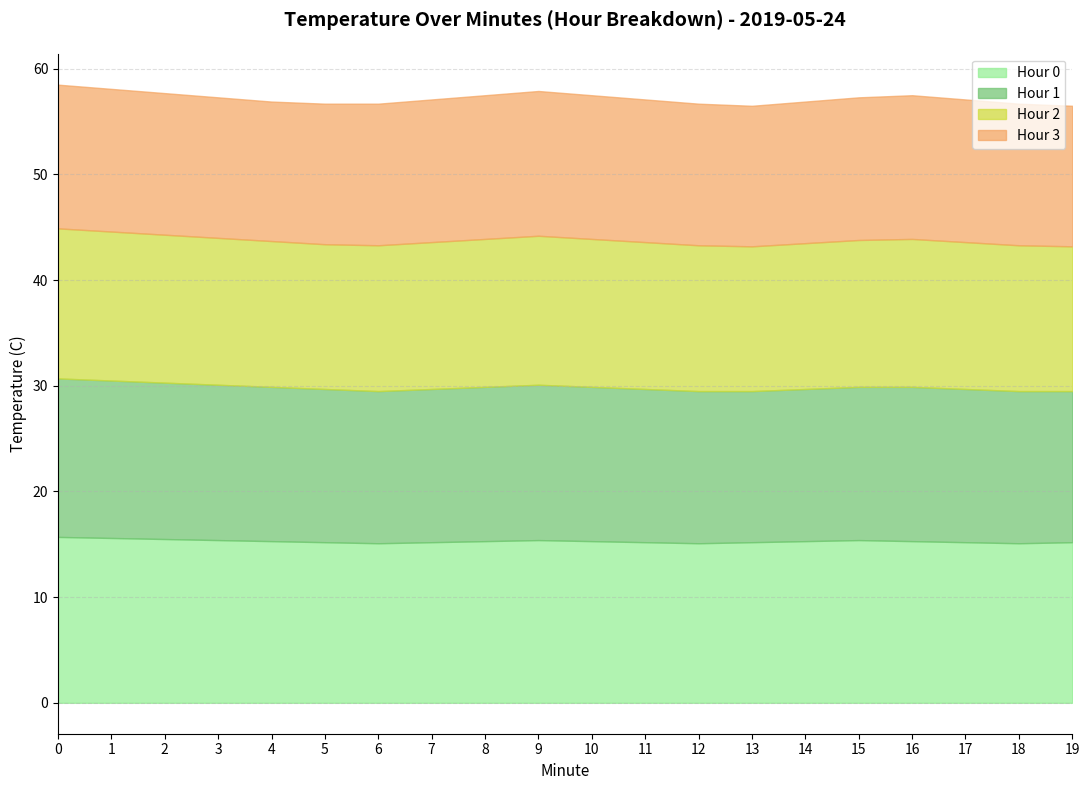

True or false: Hour 0 has a value of 22.9 at 7.

False